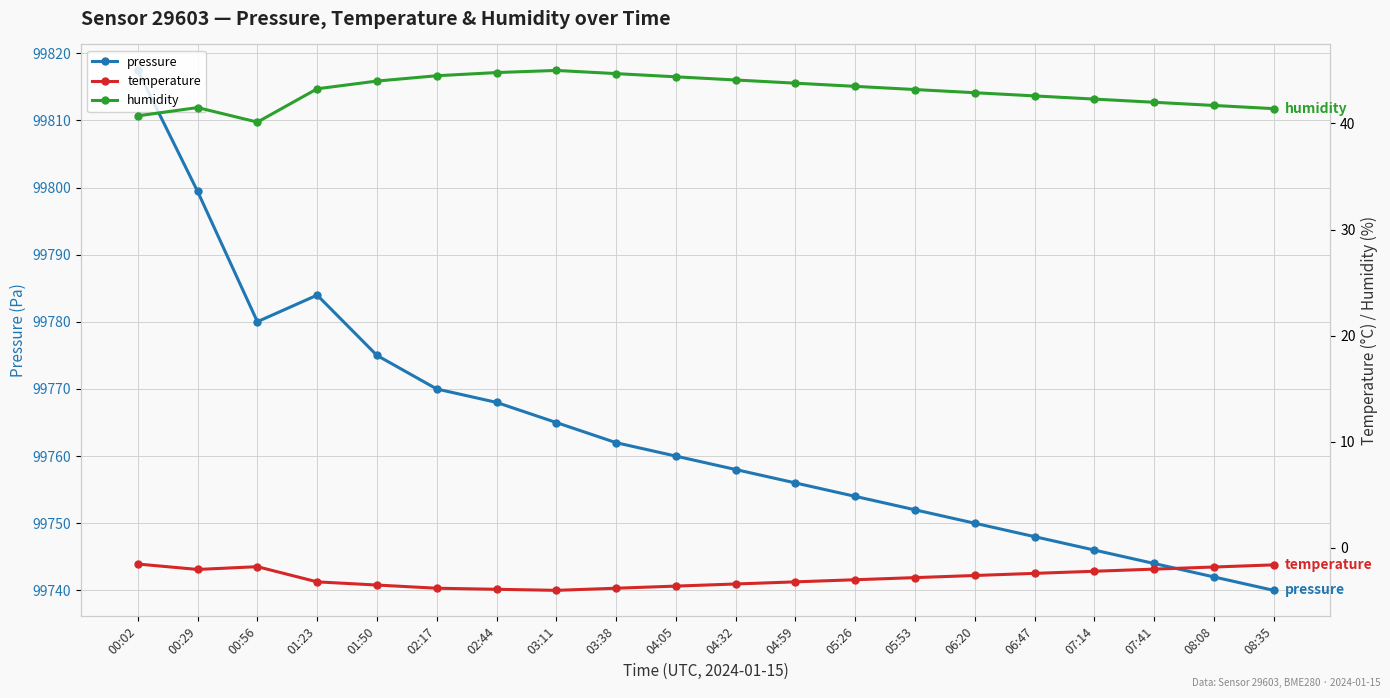

What is the label of the 2nd point from the right?

08:08